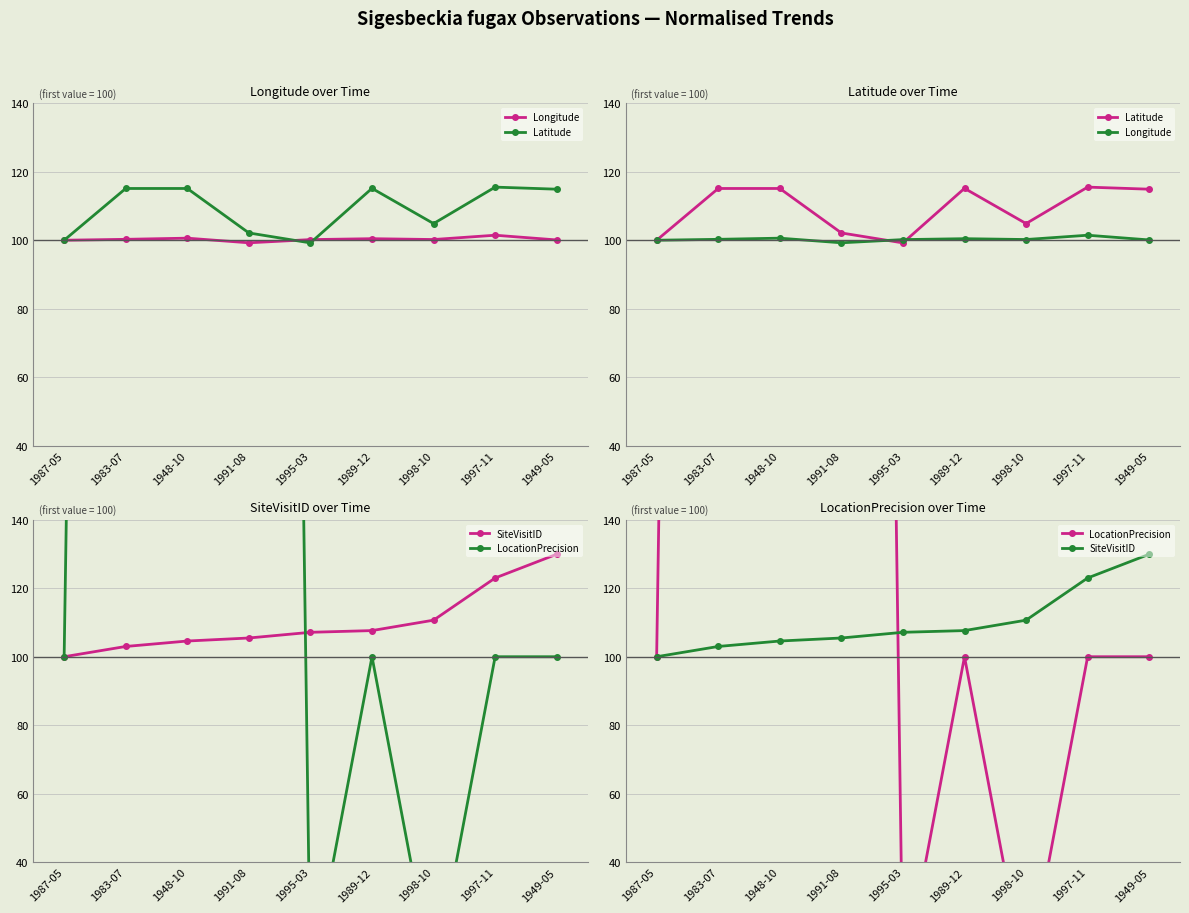

Which series has the largest range (max minus min)?

LocationPrecision